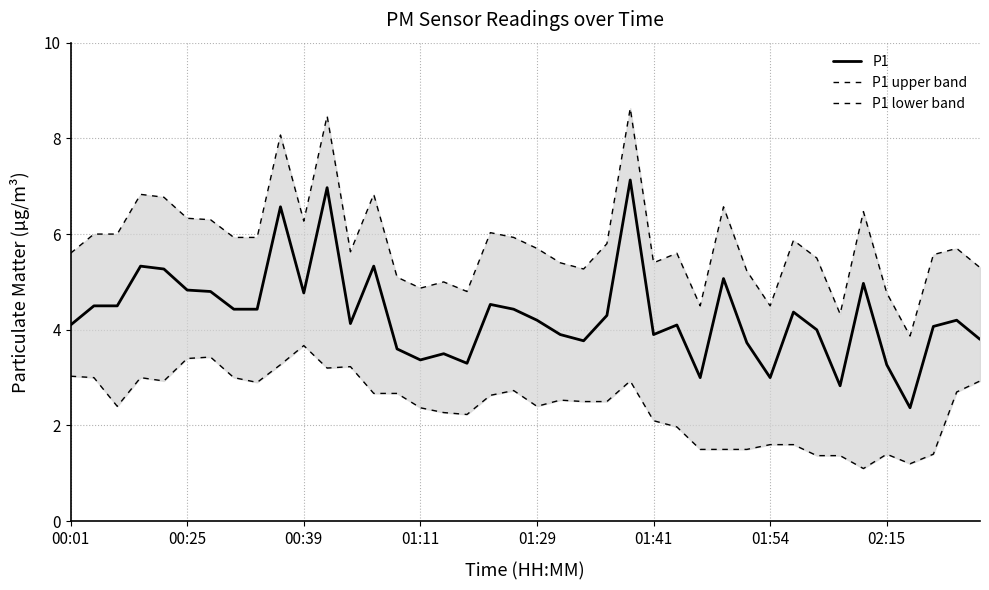

What is the highest value of the P1 lower band series?

3.7